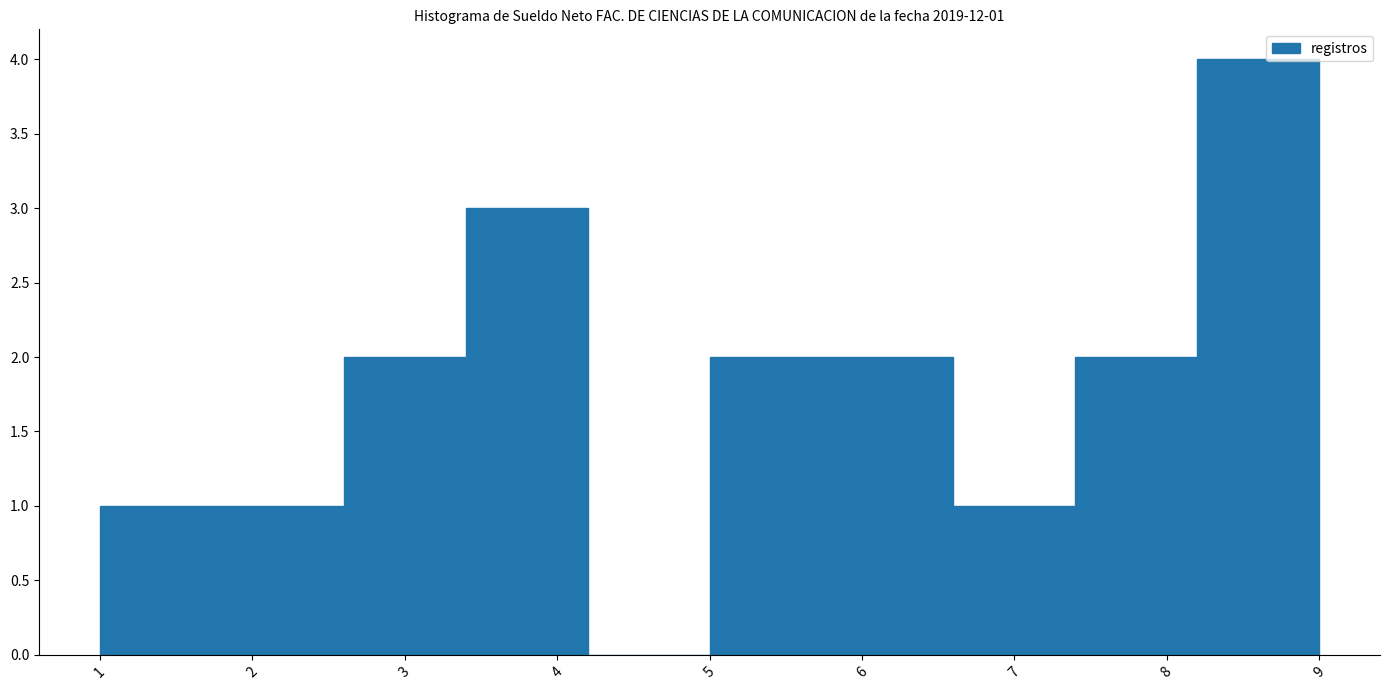

Which range on the x-axis has the tallest bar?

8.2 to 9.0